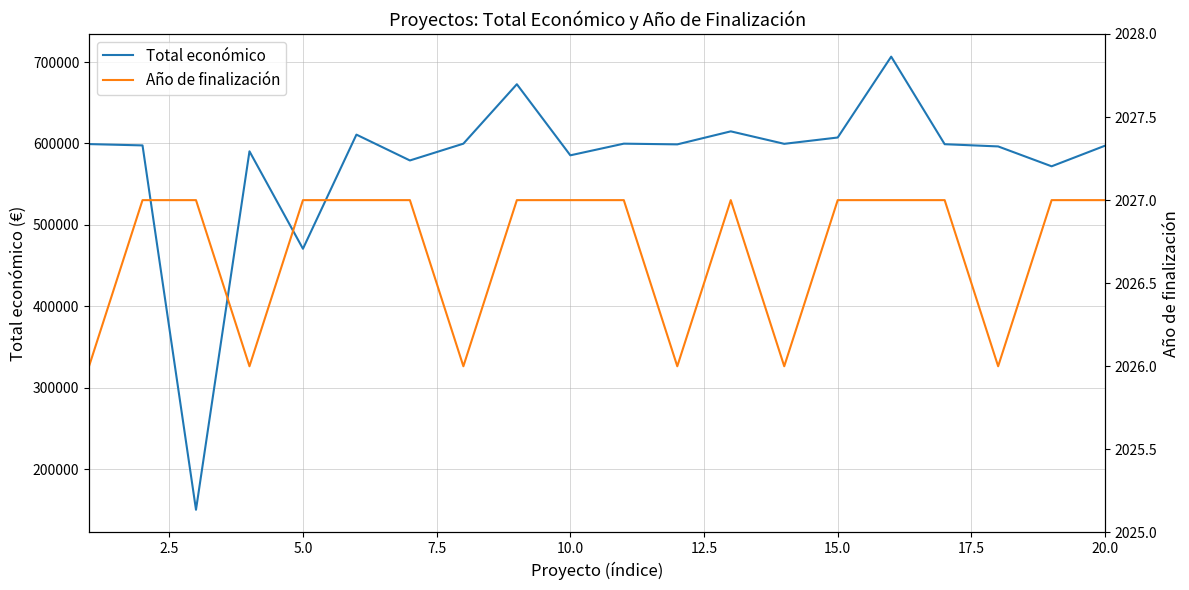

What is the sum of all Total económico values?

11548088